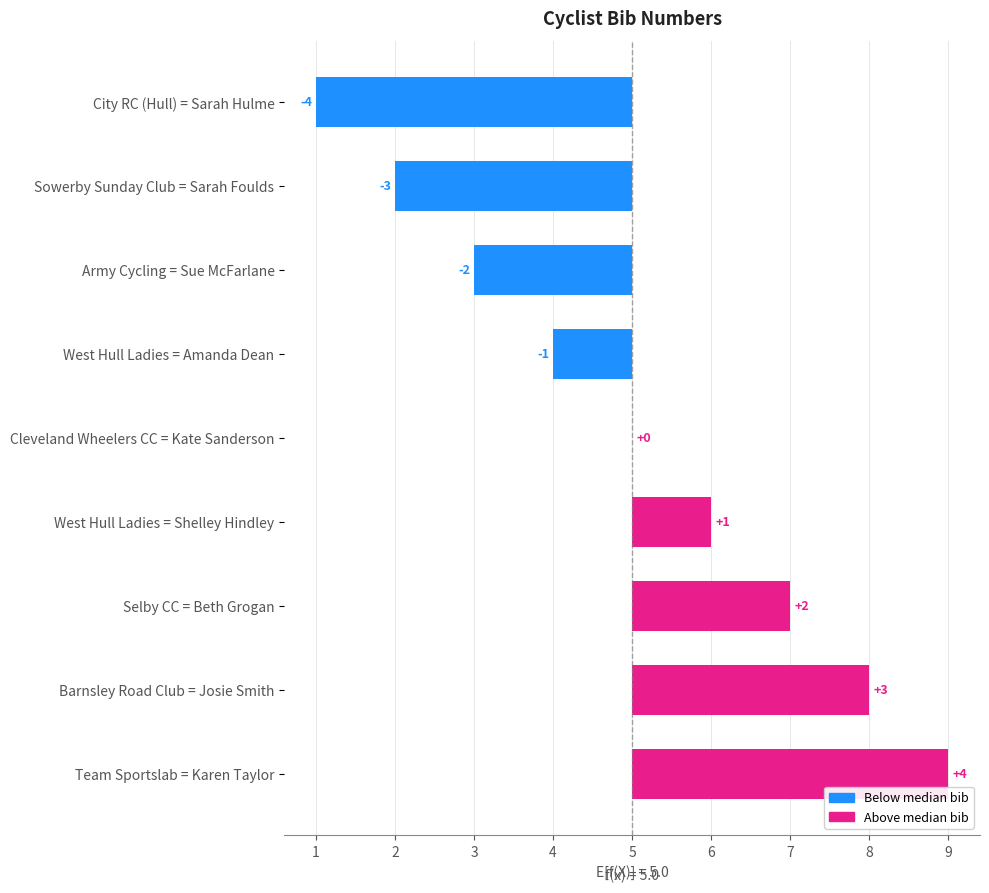

Between City RC (Hull) = Sarah Hulme and Sowerby Sunday Club = Sarah Foulds, which is larger?

Sowerby Sunday Club = Sarah Foulds